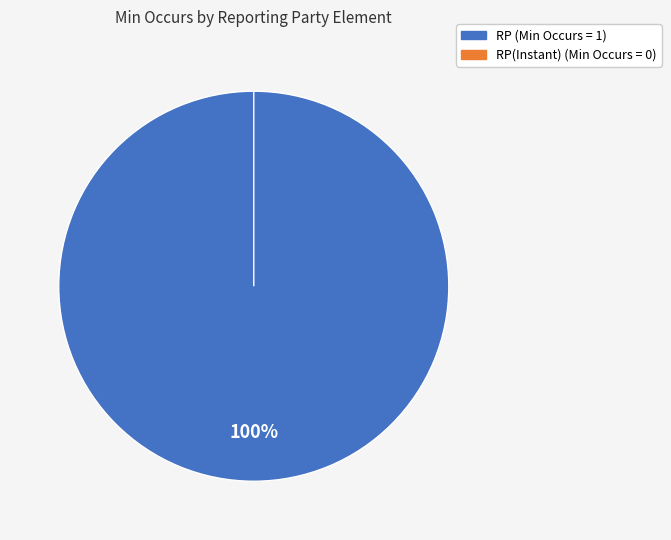

To the nearest percent, what is the average slice percentage?

50%